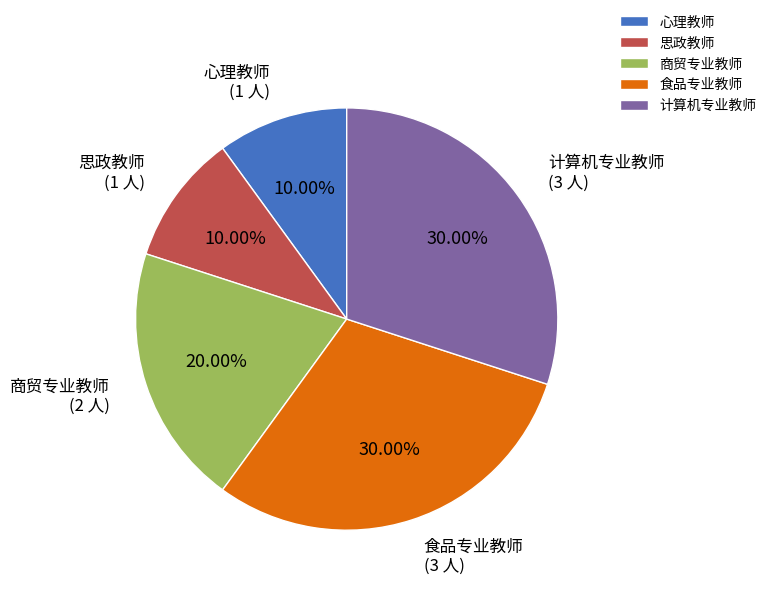

What is the ratio of the value at 心理教师 to the value at 食品专业教师?

0.3